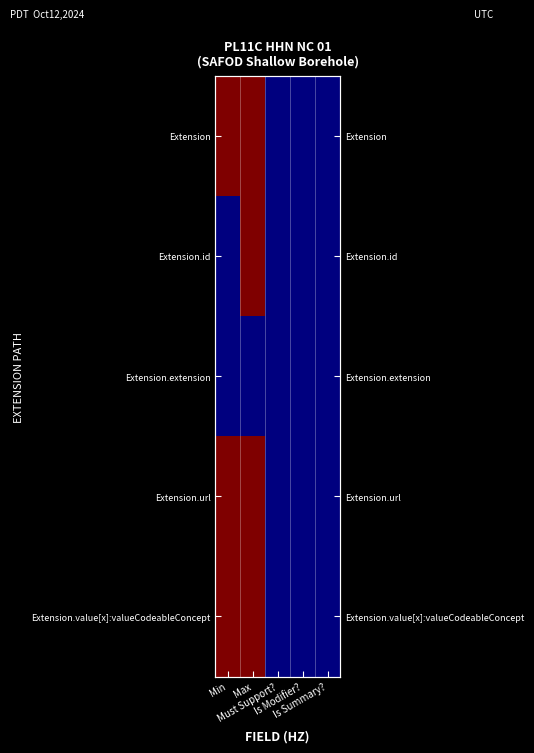

What is the total value across all series at Max?

4